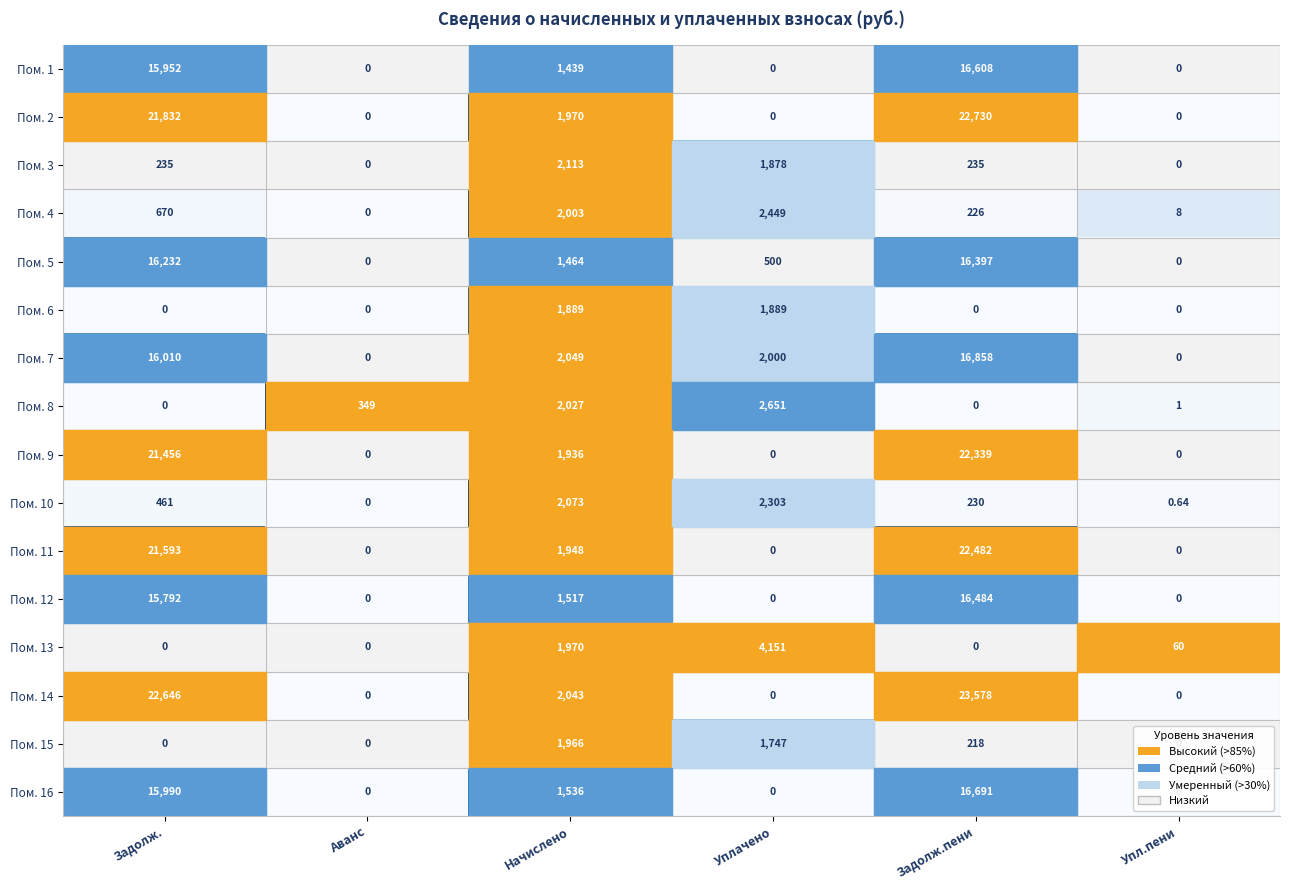

Is the value of Пом. 1 at Уплачено greater than the value of Пом. 5 at Задолж.пени?

No